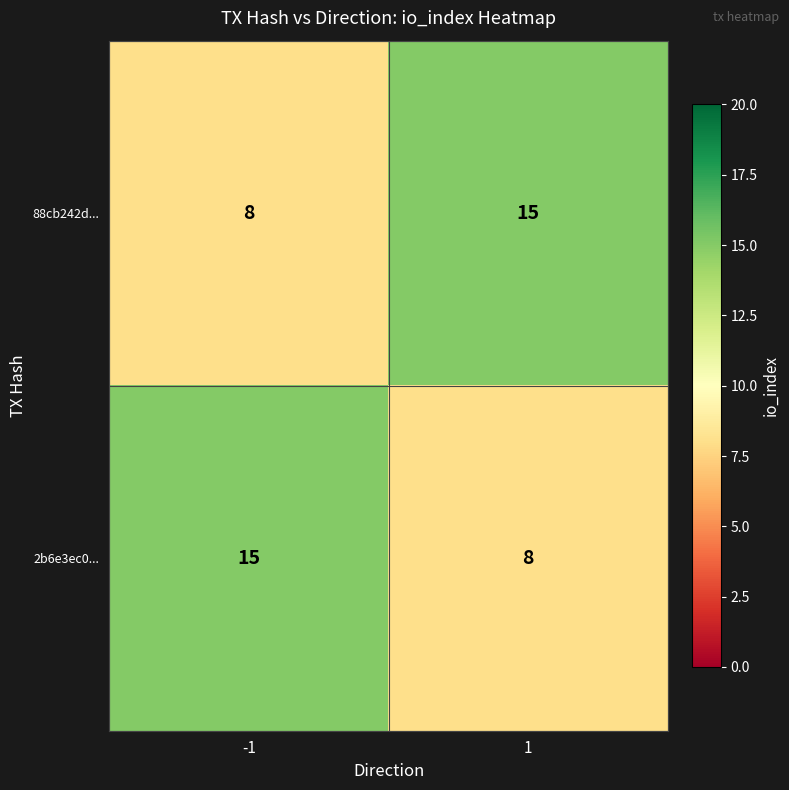

What value does the 88cb242d... series have at 1?

15